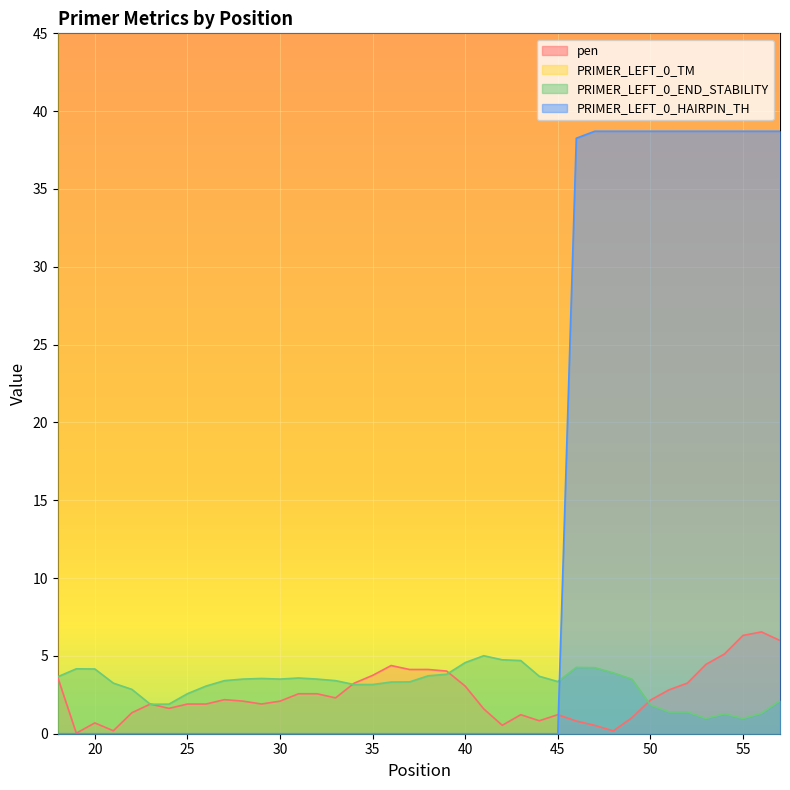

How many interior local valleys does the PRIMER_LEFT_0_END_STABILITY series have?

5